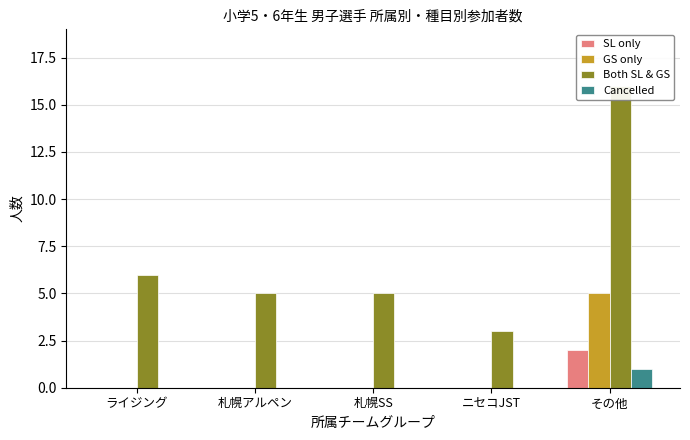

What is the difference between the Both SL & GS values at その他 and 札幌アルペン?

11